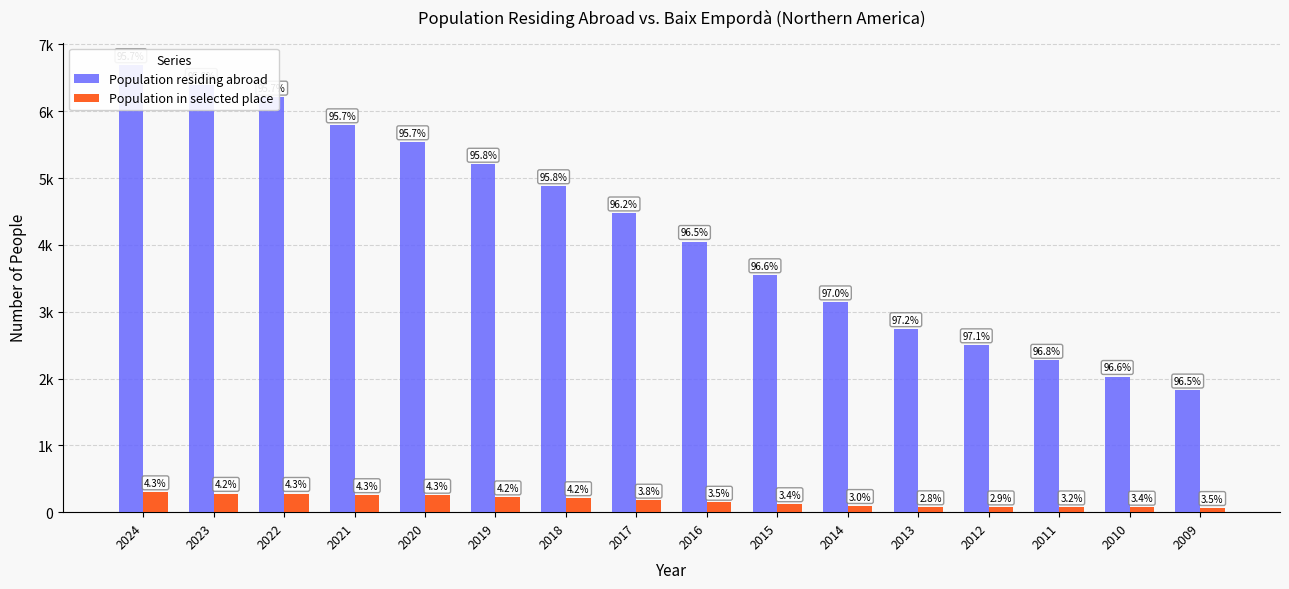

Which has a higher value, 2020 or 2012?

2020